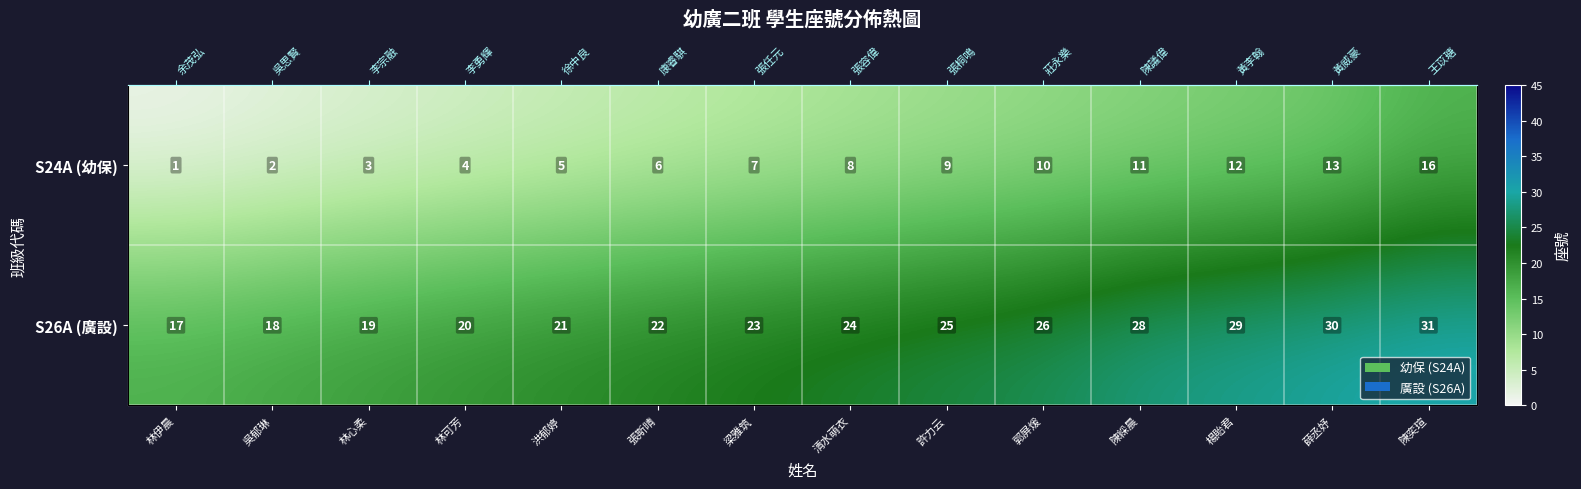

What is the difference between the S24A (幼保) values at 林心柔 and 洪郁婷?

2